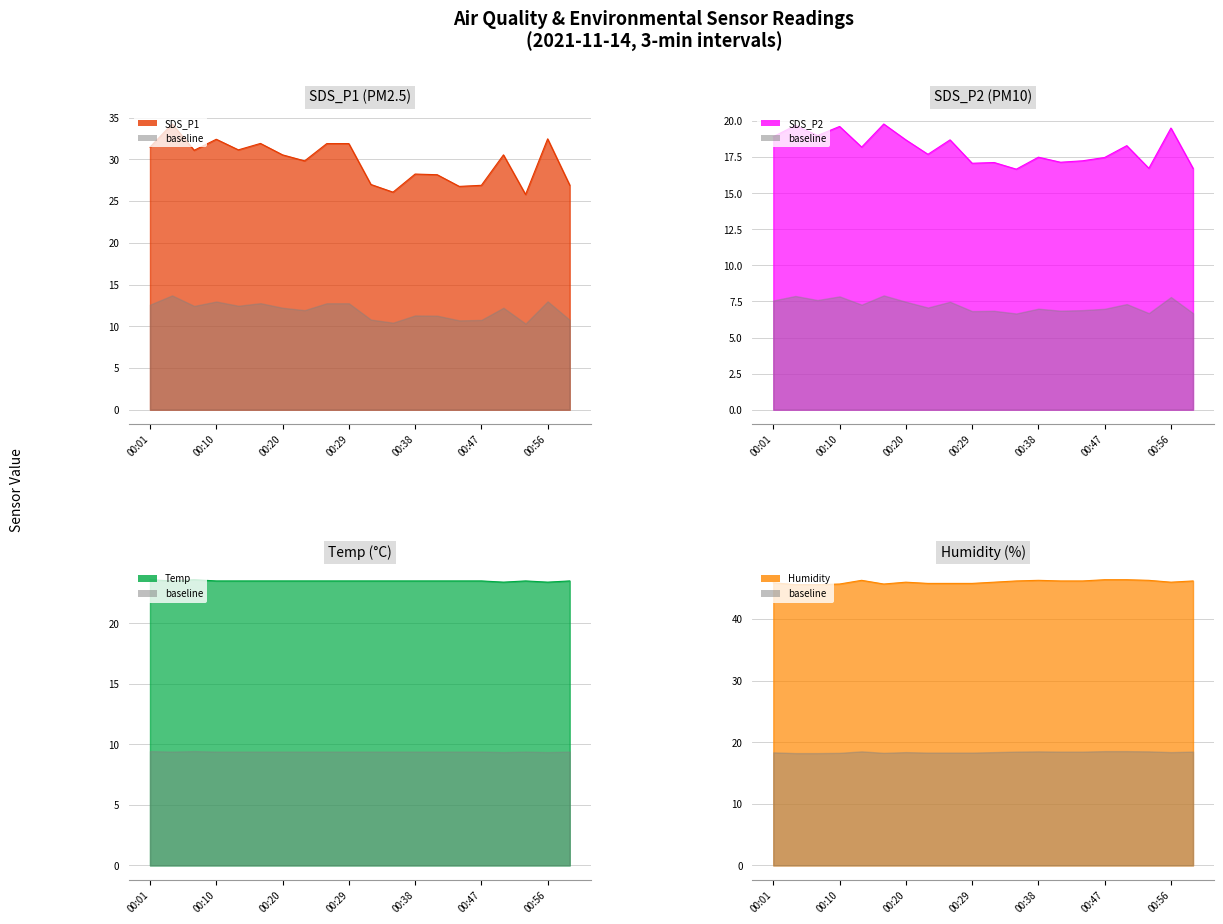

At which category does Humidity reach its first local peak?

00:13